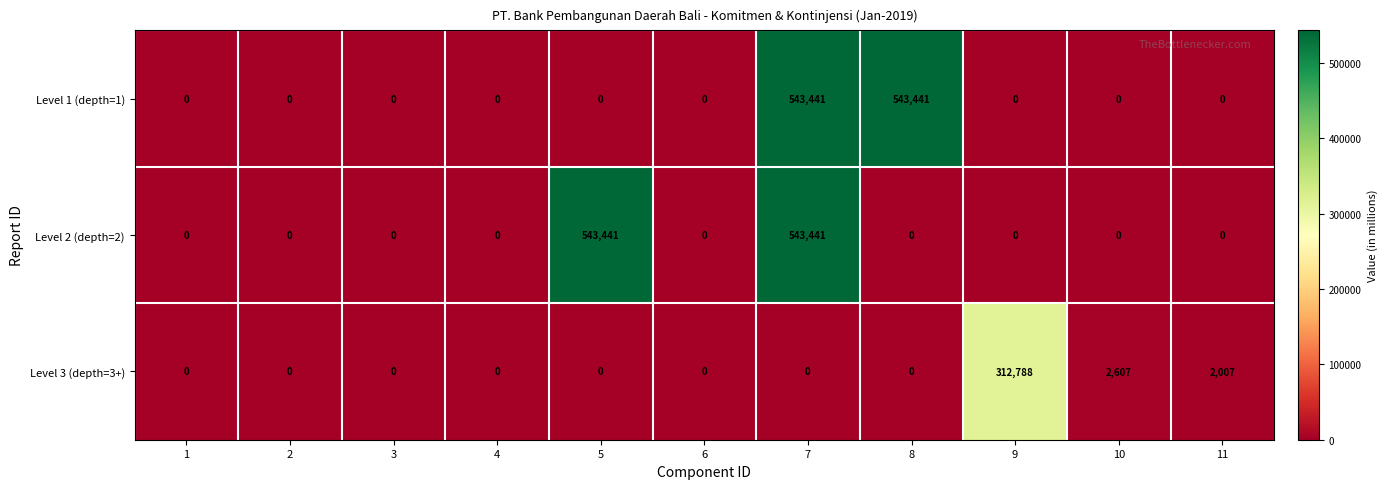

How many categories are shown in the chart?

11